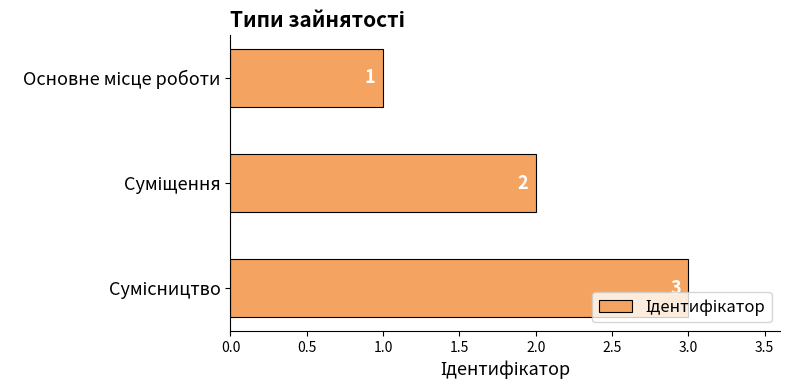

What is the maximum value shown in the chart?

3